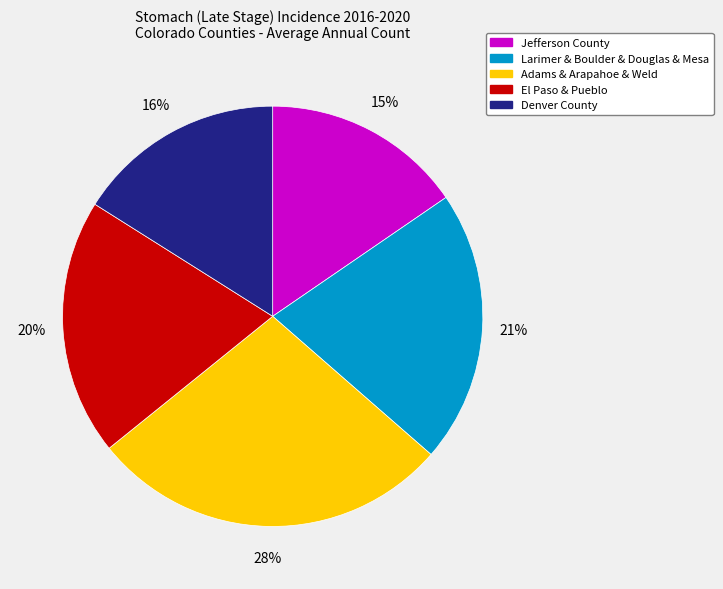

Is the sum of Adams & Arapahoe & Weld and El Paso & Pueblo greater than half?

No